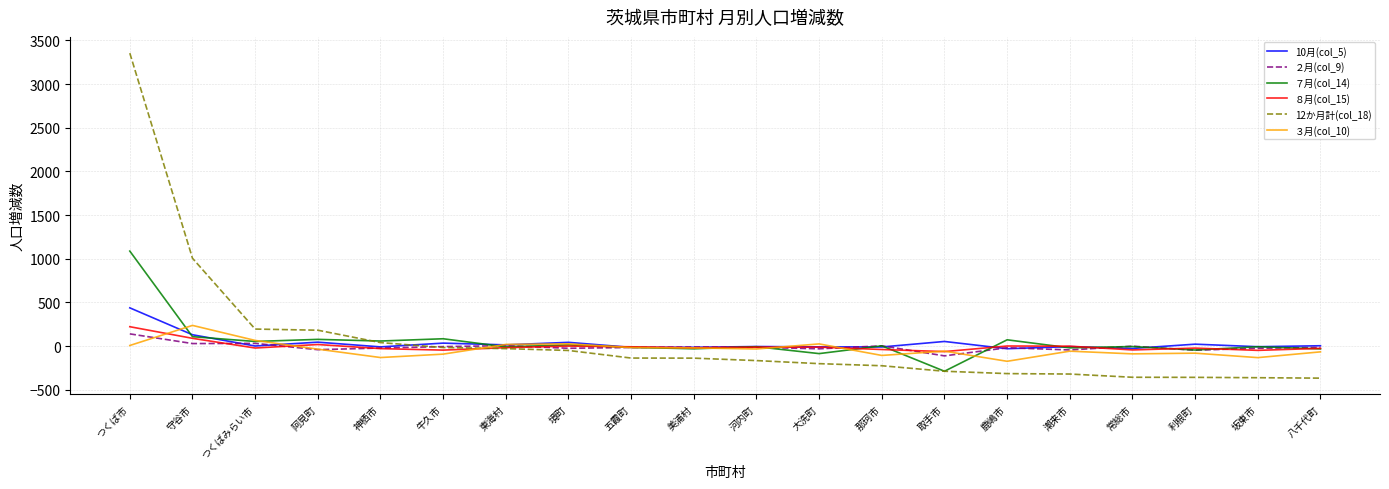

At which category does the chart reach its peak across all series?

つくば市